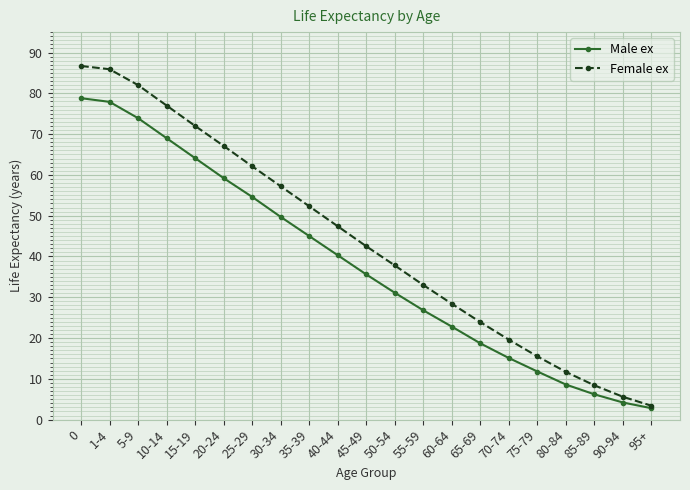

What is the minimum value for Female ex?

3.4